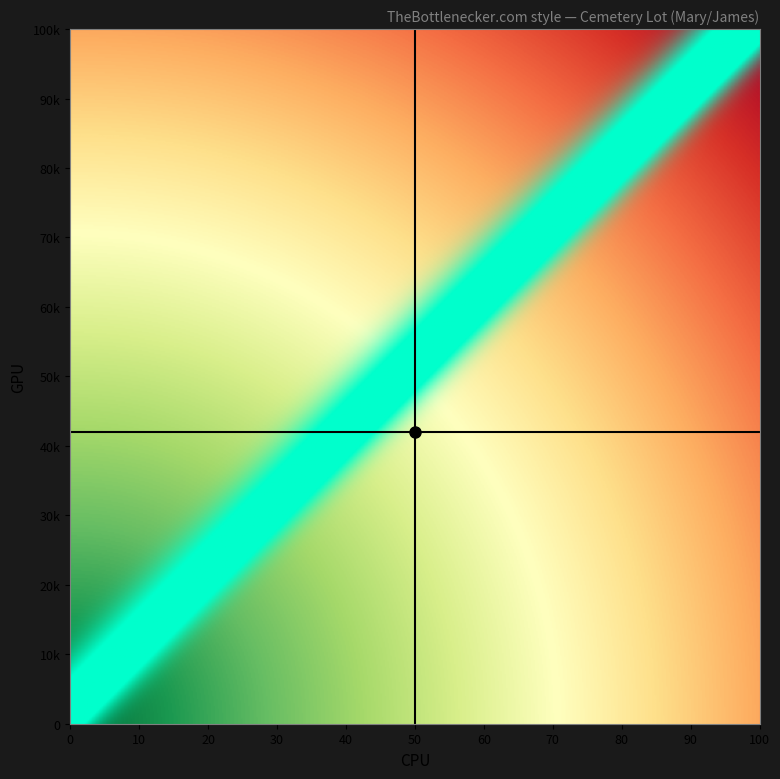

How many categories are shown in the chart?

2